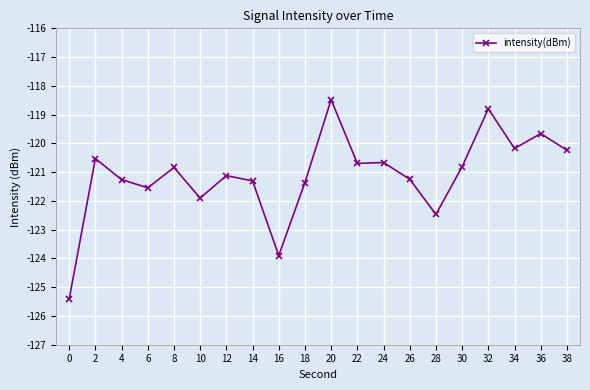

What is the greatest value displayed?

-118.5